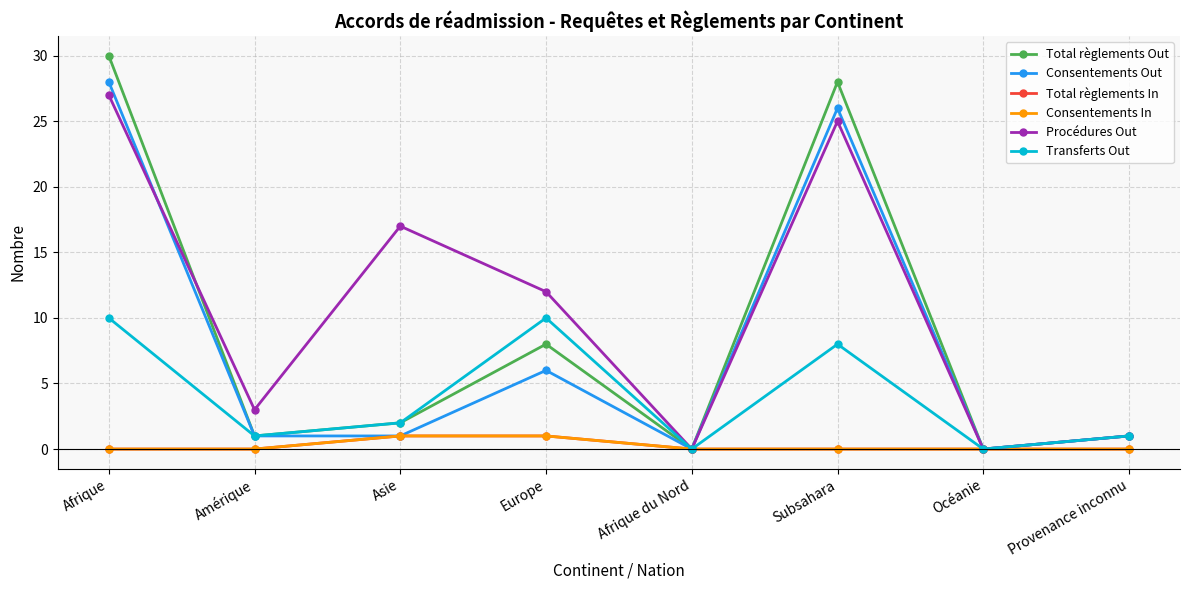

Does the chart display data point markers on the line(s)?

Yes